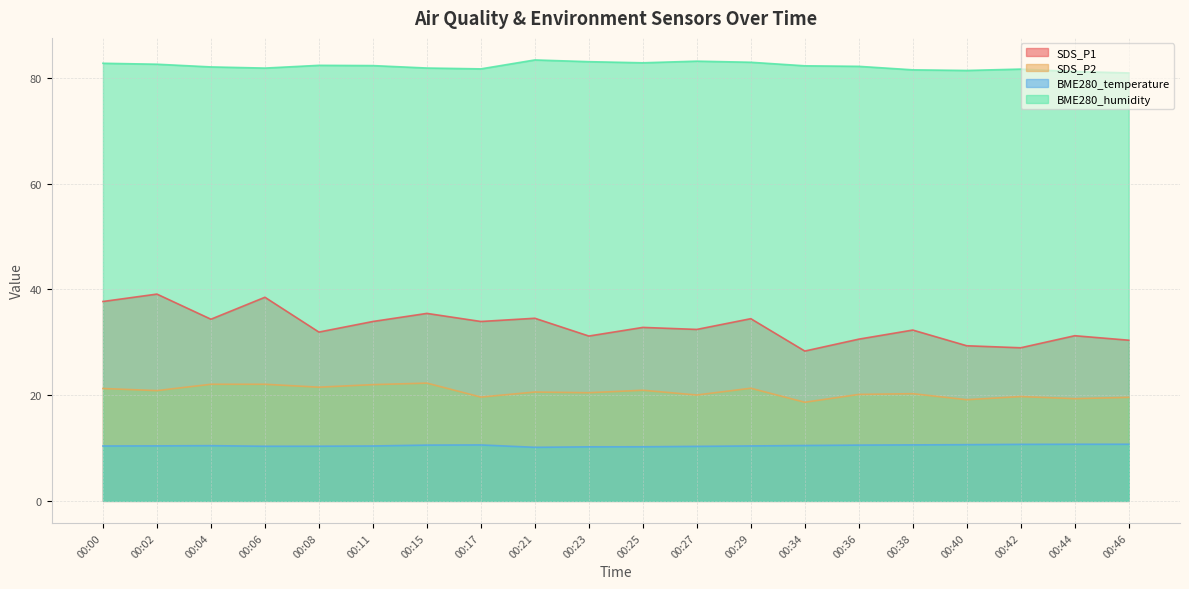

What is the spread (max minus min) of values at 00:42?

71.0